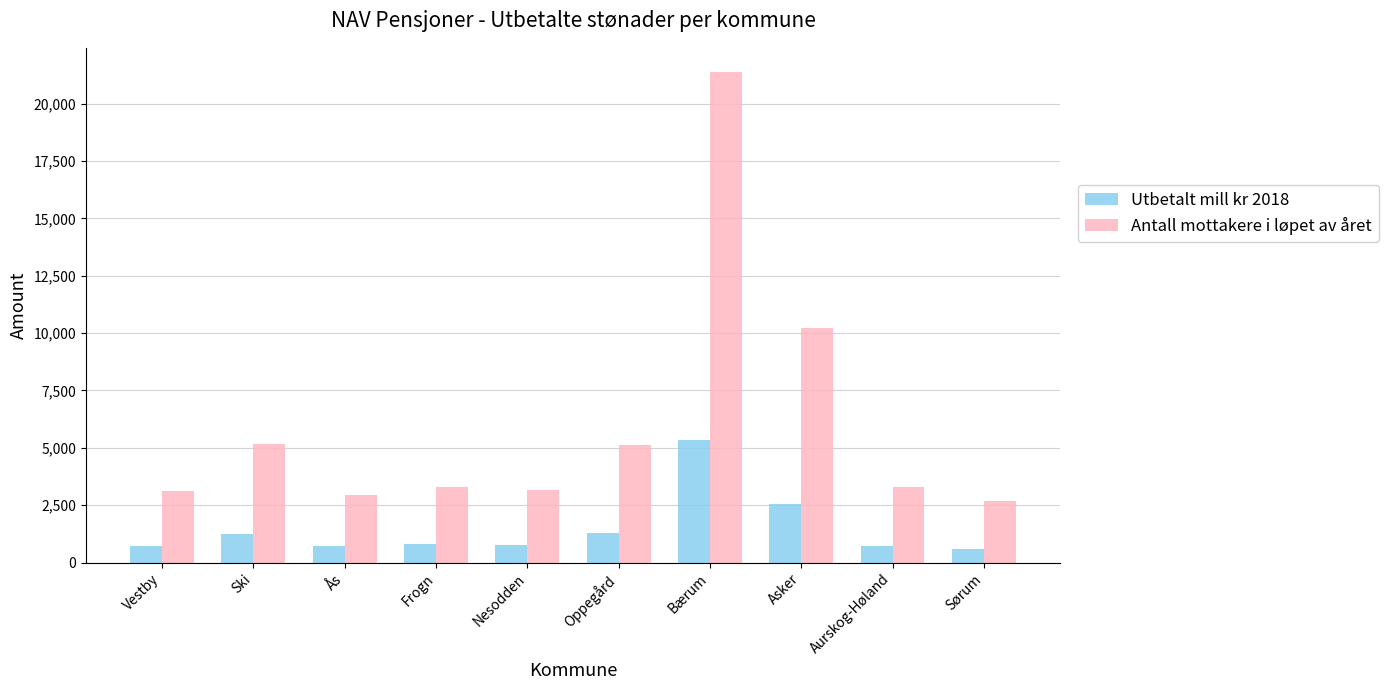

What is the lowest value of the Antall mottakere i løpet av året series?

2670.0